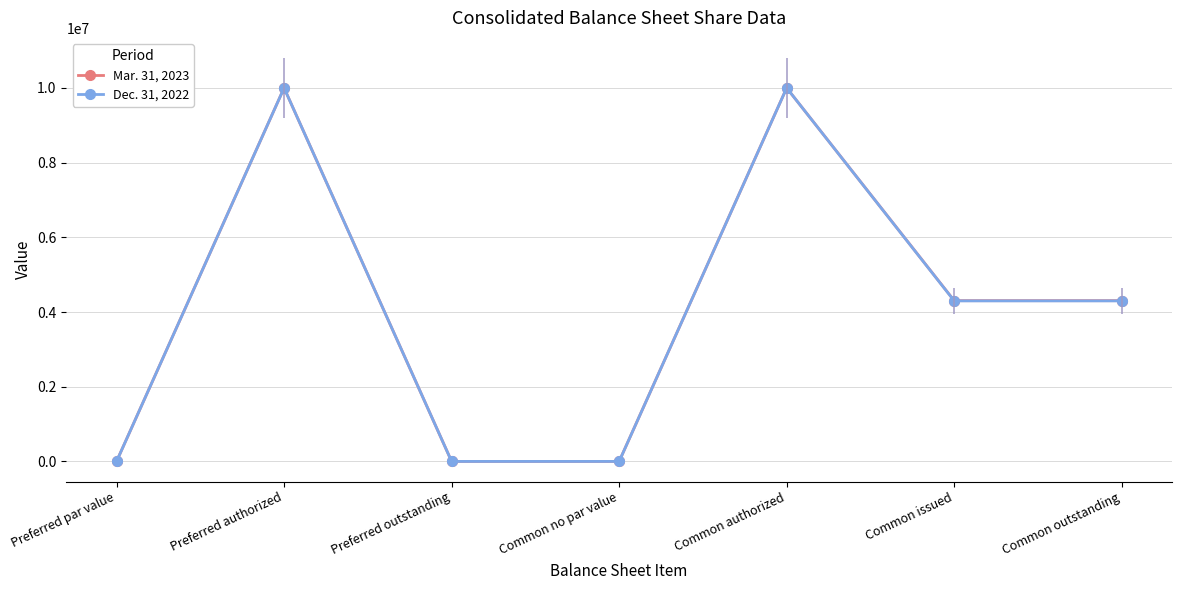

True or false: Mar. 31, 2023 has more than 2 interior local peaks.

False